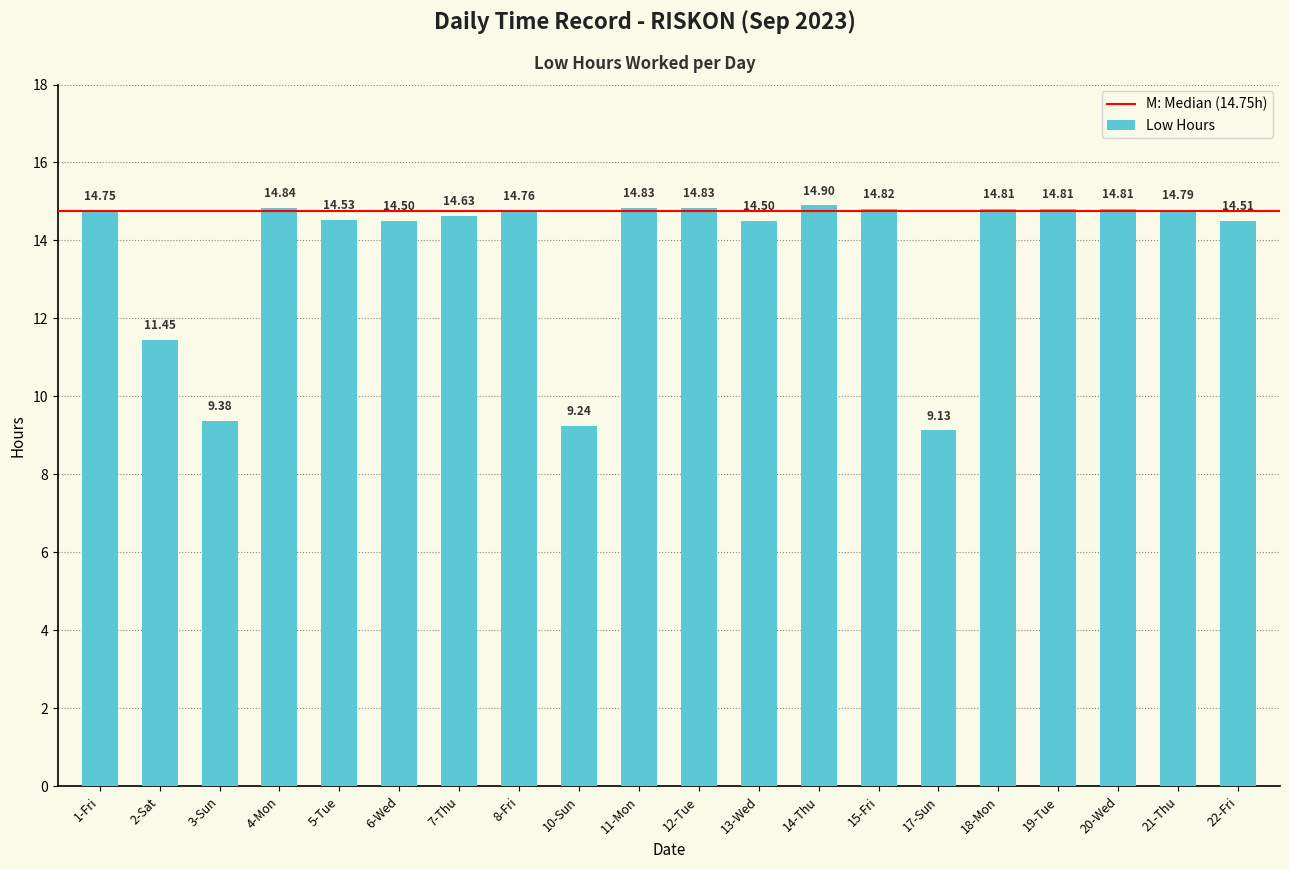

What is the value of the 20th bar from the left?

14.5